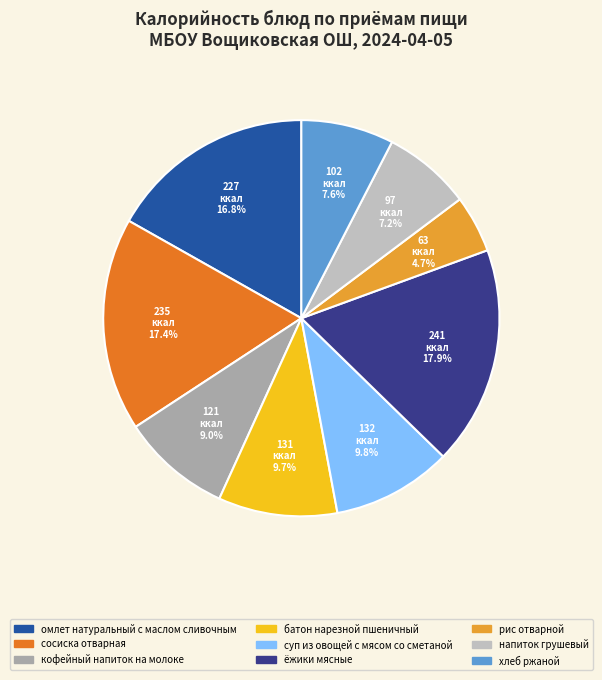

Combined, what portion of the pie is кофейный напиток на молоке and суп из овощей с мясом со сметаной?

18.8%